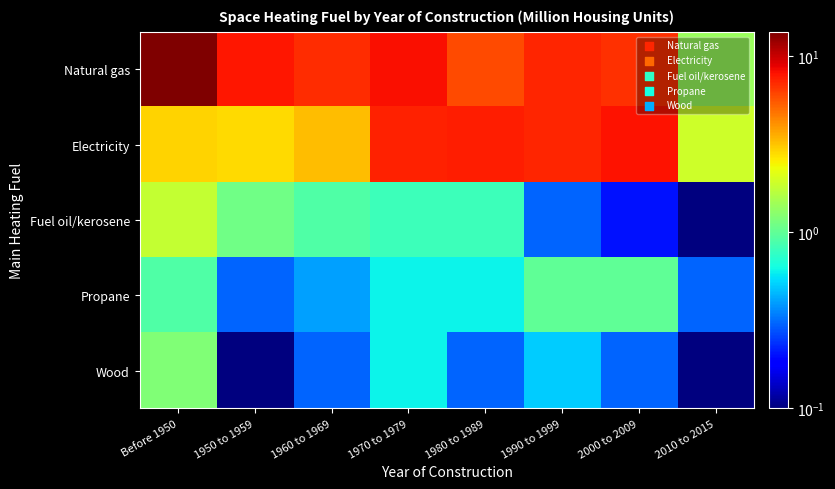

Between 1950 to 1959 and 2000 to 2009, which is larger?

1950 to 1959